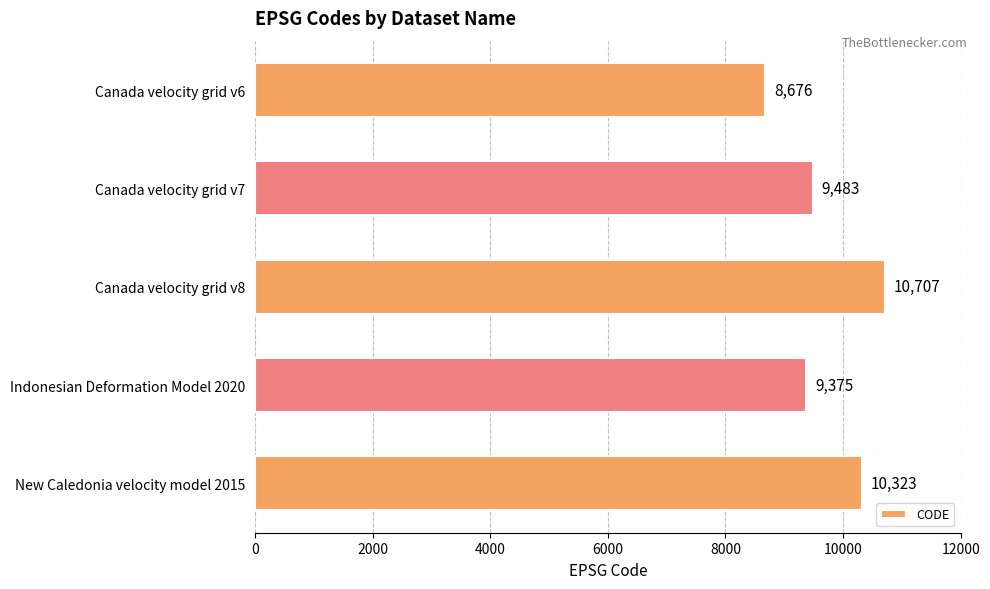

Approximately how many times larger is the value at Canada velocity grid v6 compared to Indonesian Deformation Model 2020?

0.9